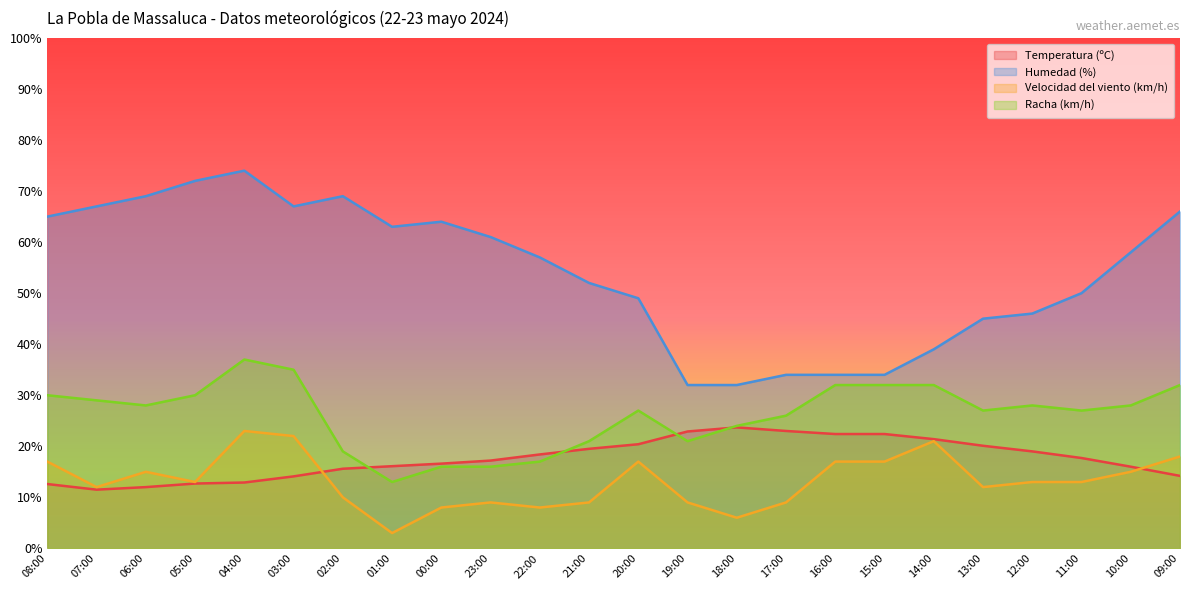

True or false: Humedad (%) has more than 0 interior local peaks.

True